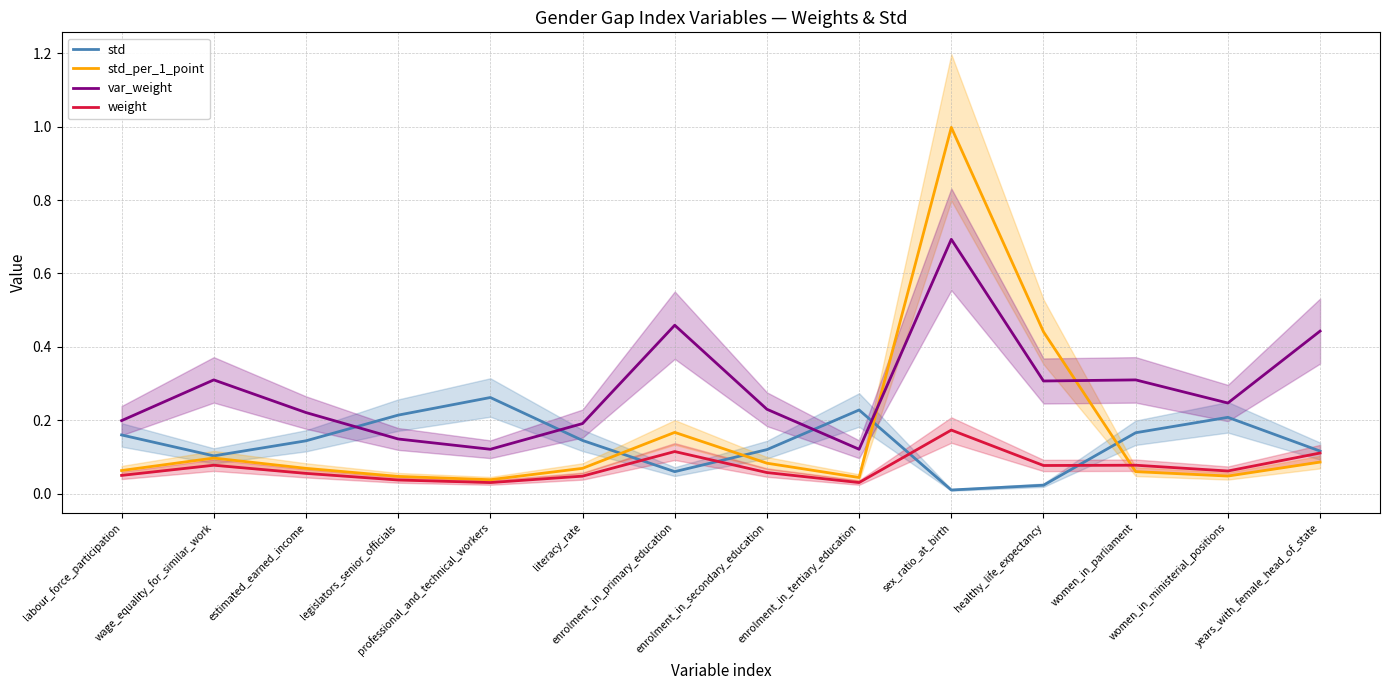

Reading right to left, what are all the values shown in this chart?

std: years_with_female_head_of_state=0.1	women_in_ministerial_positions=0.2	women_in_parliament=0.2	healthy_life_expectancy=0.0	sex_ratio_at_birth=0.0	enrolment_in_tertiary_education=0.2	enrolment_in_secondary_education=0.1	enrolment_in_primary_education=0.1	literacy_rate=0.1	professional_and_technical_workers=0.3	legislators_senior_officials=0.2	estimated_earned_income=0.1	wage_equality_for_similar_work=0.1	labour_force_participation=0.2
std_per_1_point: years_with_female_head_of_state=0.1	women_in_ministerial_positions=0.0	women_in_parliament=0.1	healthy_life_expectancy=0.4	sex_ratio_at_birth=1.0	enrolment_in_tertiary_education=0.0	enrolment_in_secondary_education=0.1	enrolment_in_primary_education=0.2	literacy_rate=0.1	professional_and_technical_workers=0.0	legislators_senior_officials=0.0	estimated_earned_income=0.1	wage_equality_for_similar_work=0.1	labour_force_participation=0.1
var_weight: years_with_female_head_of_state=0.4	women_in_ministerial_positions=0.2	women_in_parliament=0.3	healthy_life_expectancy=0.3	sex_ratio_at_birth=0.7	enrolment_in_tertiary_education=0.1	enrolment_in_secondary_education=0.2	enrolment_in_primary_education=0.5	literacy_rate=0.2	professional_and_technical_workers=0.1	legislators_senior_officials=0.1	estimated_earned_income=0.2	wage_equality_for_similar_work=0.3	labour_force_participation=0.2
weight: years_with_female_head_of_state=0.1	women_in_ministerial_positions=0.1	women_in_parliament=0.1	healthy_life_expectancy=0.1	sex_ratio_at_birth=0.2	enrolment_in_tertiary_education=0.0	enrolment_in_secondary_education=0.1	enrolment_in_primary_education=0.1	literacy_rate=0.0	professional_and_technical_workers=0.0	legislators_senior_officials=0.0	estimated_earned_income=0.1	wage_equality_for_similar_work=0.1	labour_force_participation=0.0